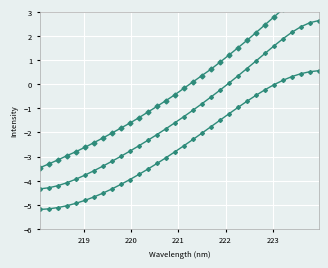

True or false: Intensity (smoothed 1) has more than 0 points higher than both neighbors.

False